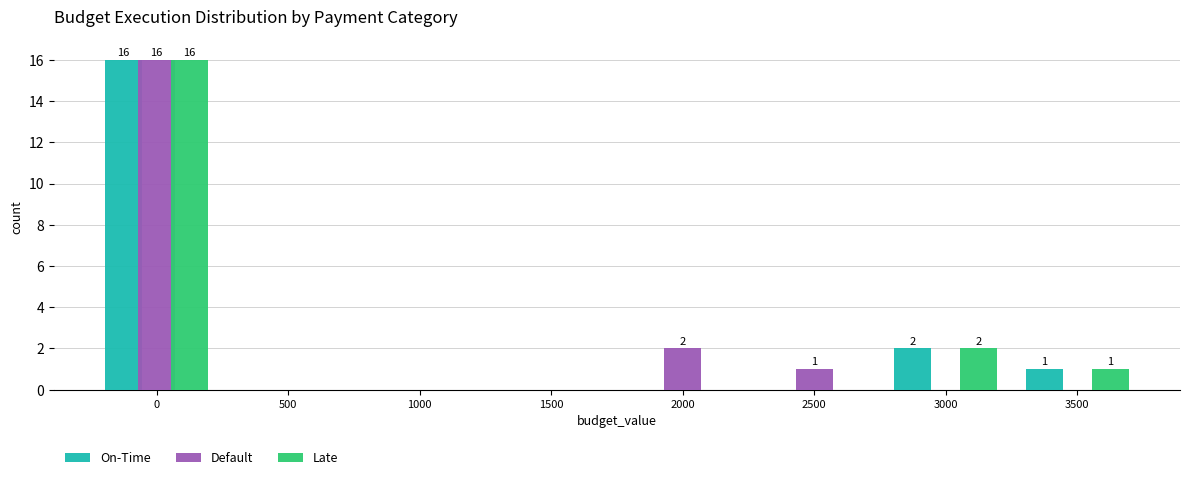

Reading right to left, list all the values displayed in this chart.

On-Time: 3500=1	3000=2	2500=0	2000=0	1500=0	1000=0	500=0	0=16
Default: 3500=0	3000=0	2500=1	2000=2	1500=0	1000=0	500=0	0=16
Late: 3500=1	3000=2	2500=0	2000=0	1500=0	1000=0	500=0	0=16